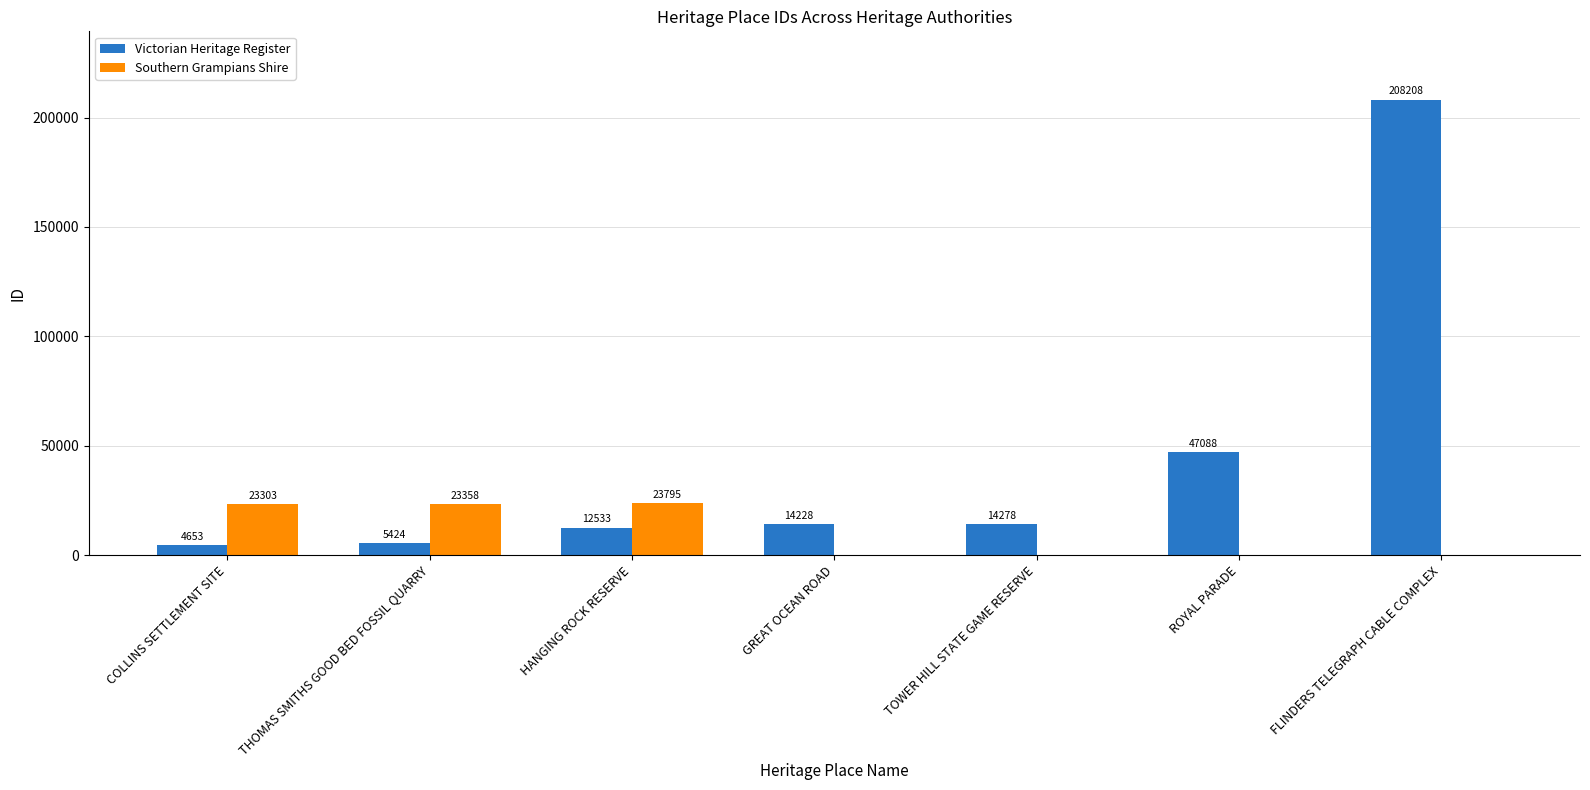

The value of Southern Grampians Shire at COLLINS SETTLEMENT SITE is 23303. True or false?

True